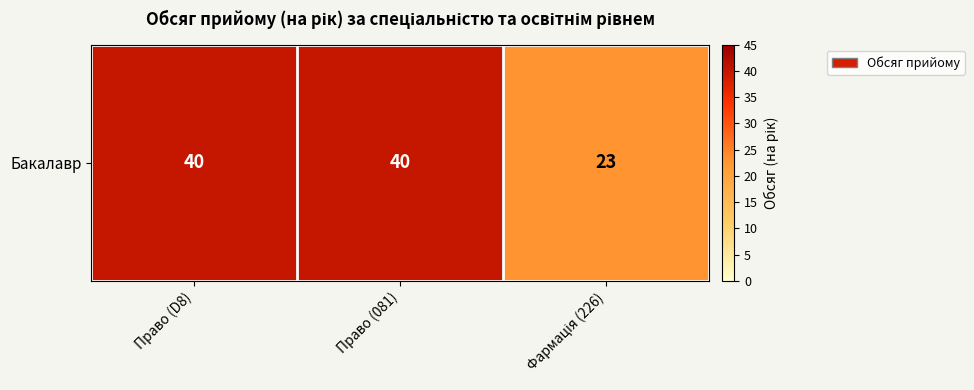

What is the ratio of the value at Фармація (226) to the value at Право (081)?

0.6